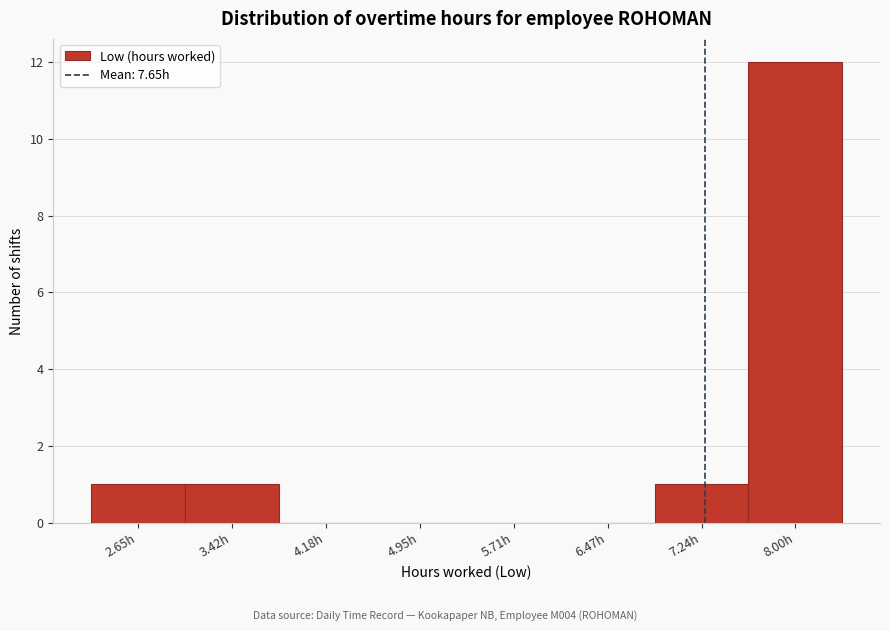

Reading right to left, transcribe all the data shown in this chart.

8.00h=12	7.24h=1	6.47h=0	5.71h=0	4.95h=0	4.18h=0	3.42h=1	2.65h=1